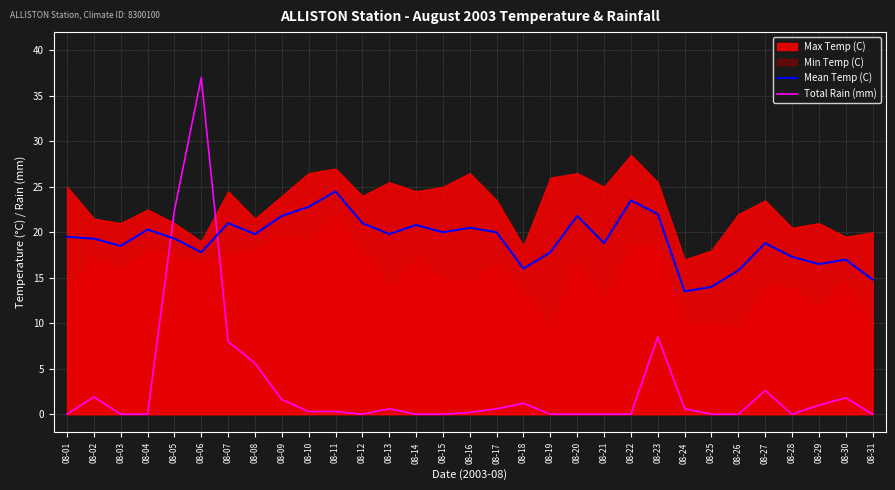

What is the approximate value of Total Rain (mm) at 08-23?

8.5